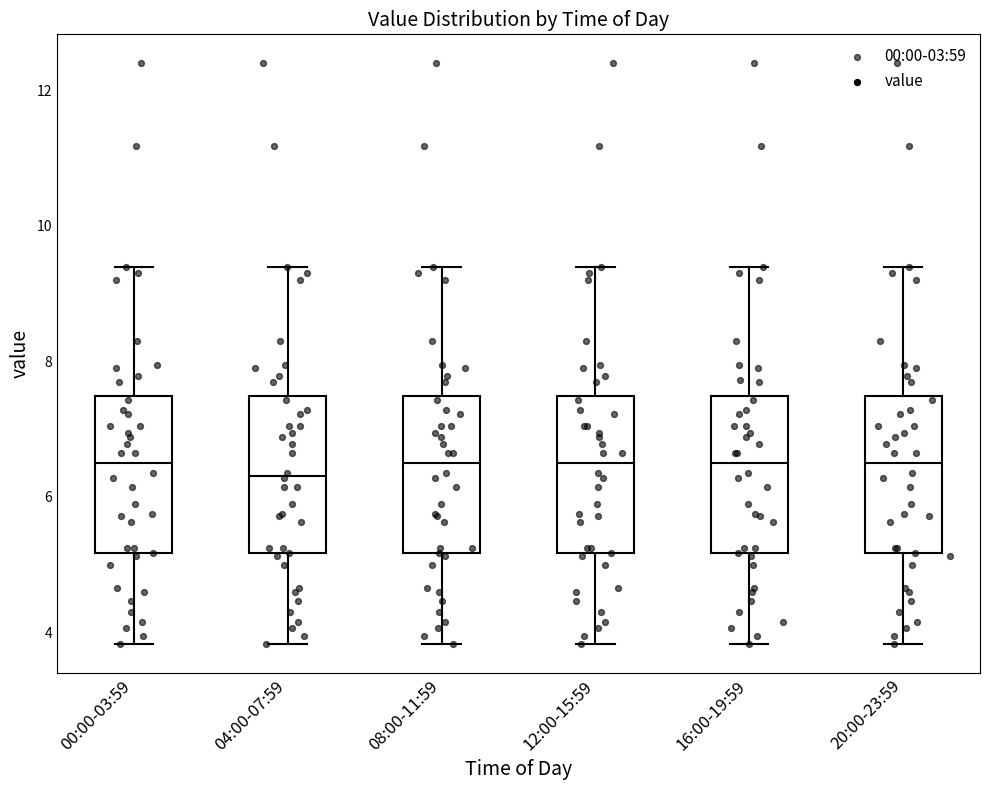

Reading left to right, read every box against the y-axis: the position of its median line, the range the box covers, and the ends of its whiskers. The values are not printed on the chart, so give them approximately, as read against the axis.

00:00-03:59: median 6.6, box 5.2 to 7.4, whiskers 3.8 to 9.4
04:00-07:59: median 6.4, box 5.2 to 7.4, whiskers 3.8 to 9.4
08:00-11:59: median 6.6, box 5.2 to 7.4, whiskers 3.8 to 9.4
12:00-15:59: median 6.6, box 5.2 to 7.4, whiskers 3.8 to 9.4
16:00-19:59: median 6.6, box 5.2 to 7.4, whiskers 3.8 to 9.4
20:00-23:59: median 6.6, box 5.2 to 7.4, whiskers 3.8 to 9.4